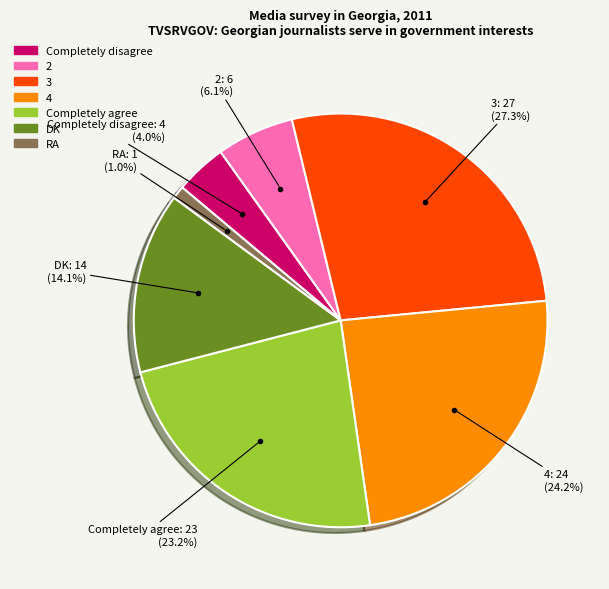

How many segments does this pie chart have?

7